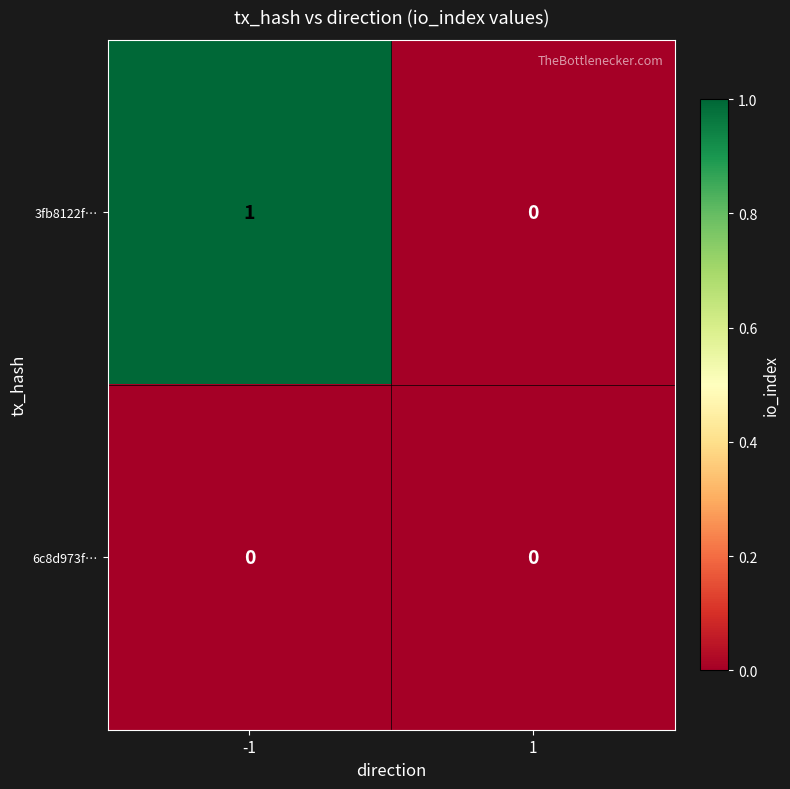

Rank the series by their maximum value, from lowest to highest.

6c8d973f…, 3fb8122f…